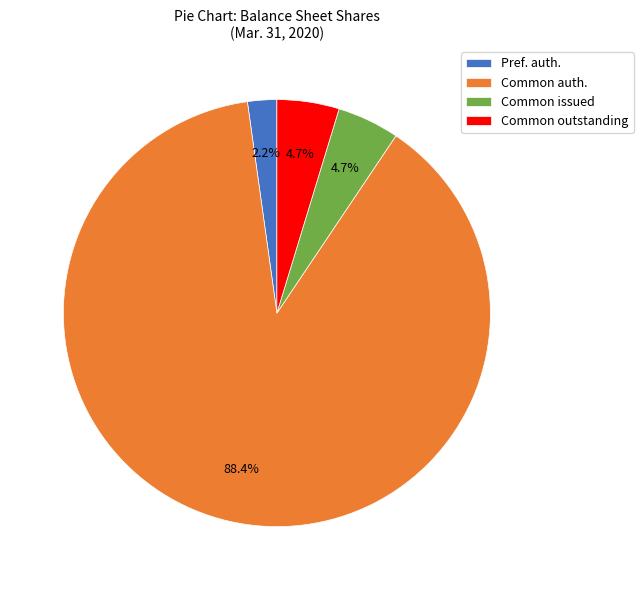

Is there any slice that represents more than half of the pie?

Yes